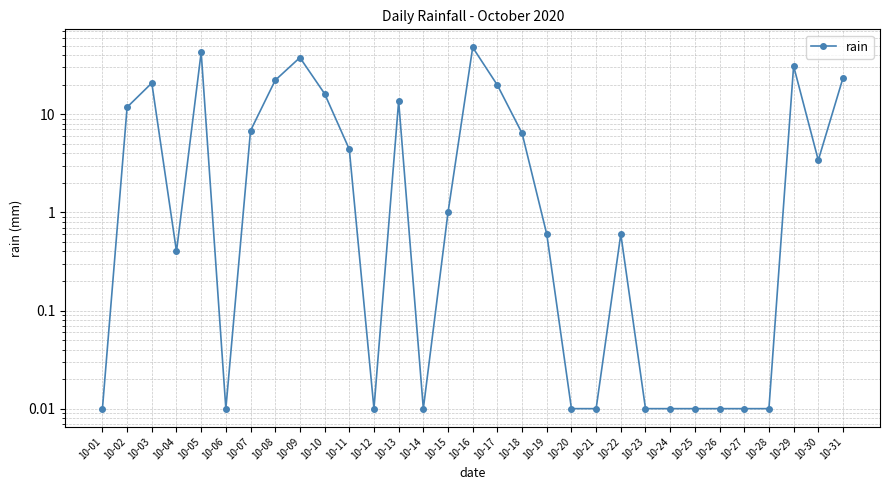

How many series are shown in this chart?

1